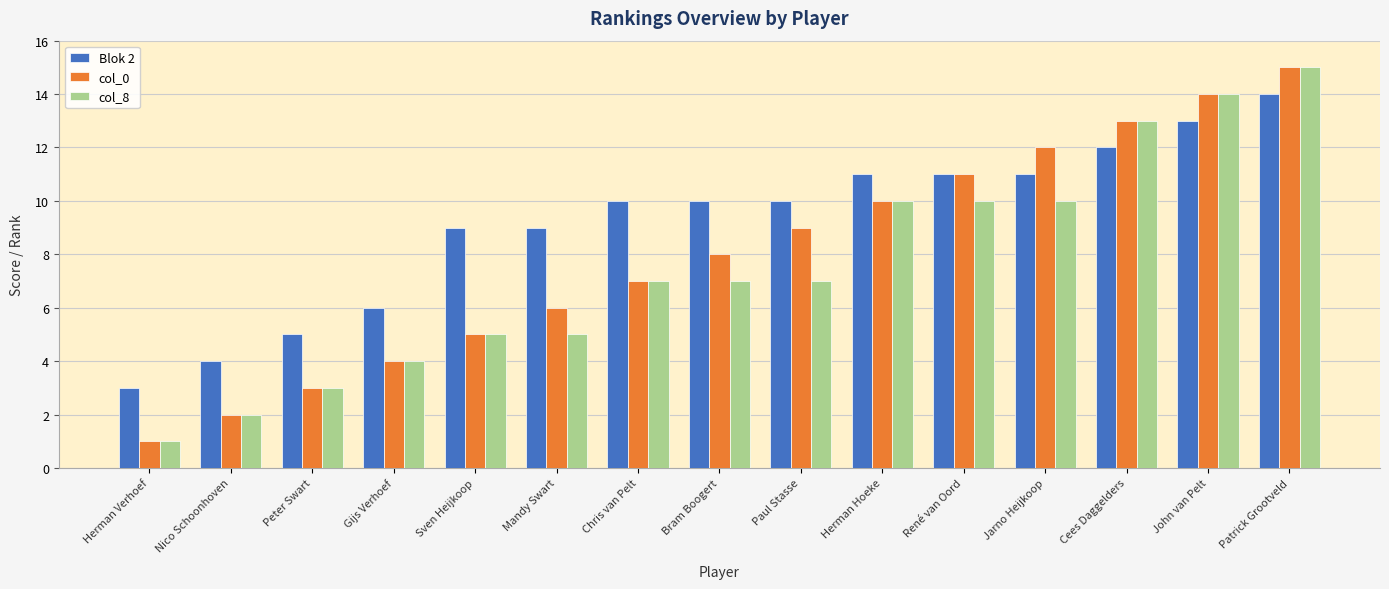

How many bars are there in total?

45